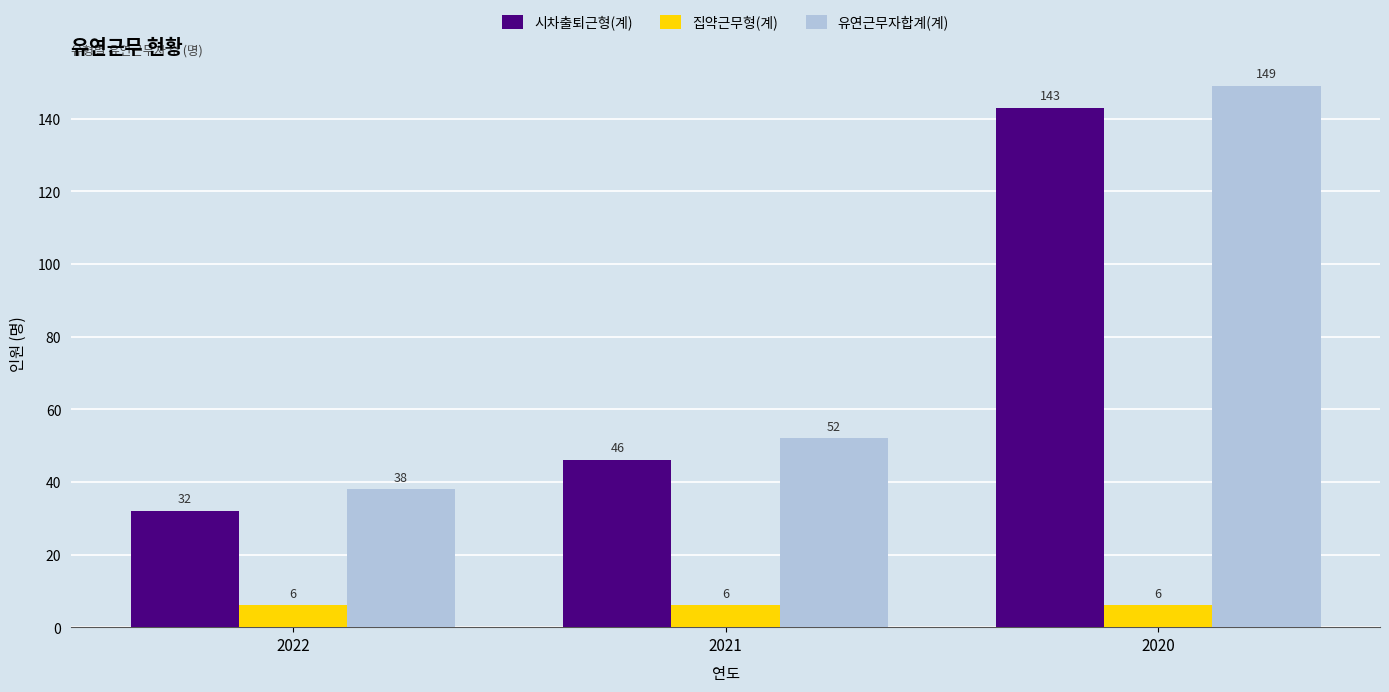

How many data points does each series have?

3